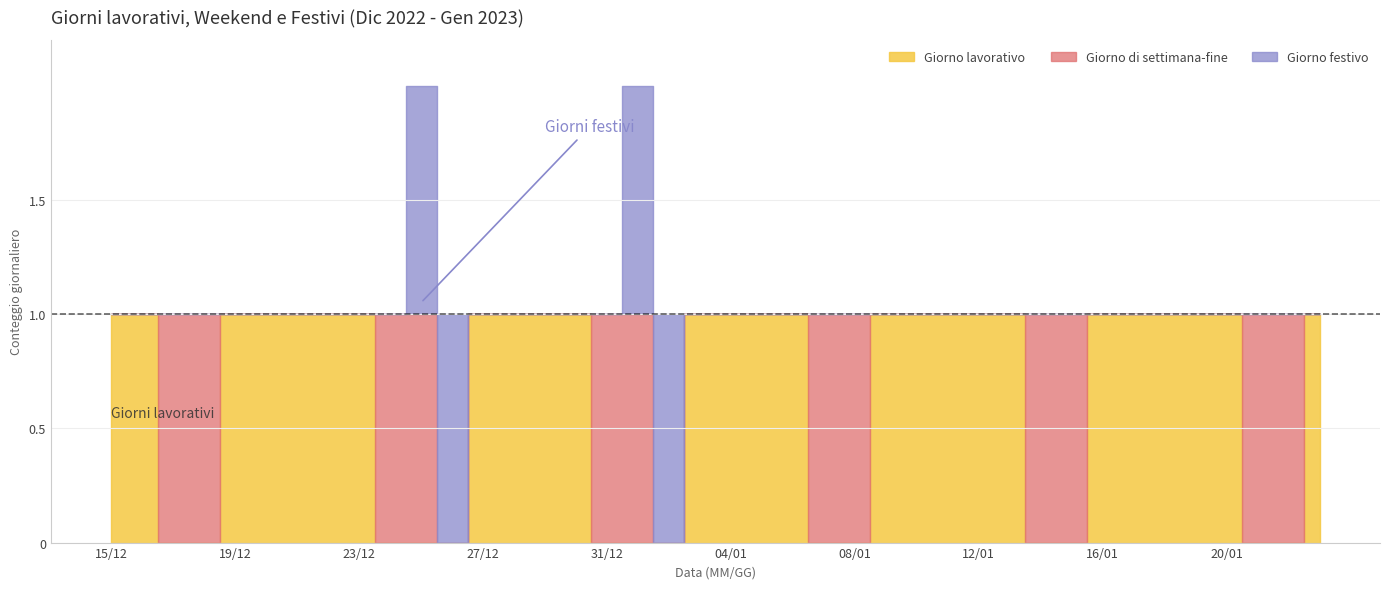

What is the total value across all series at 31/12?

1